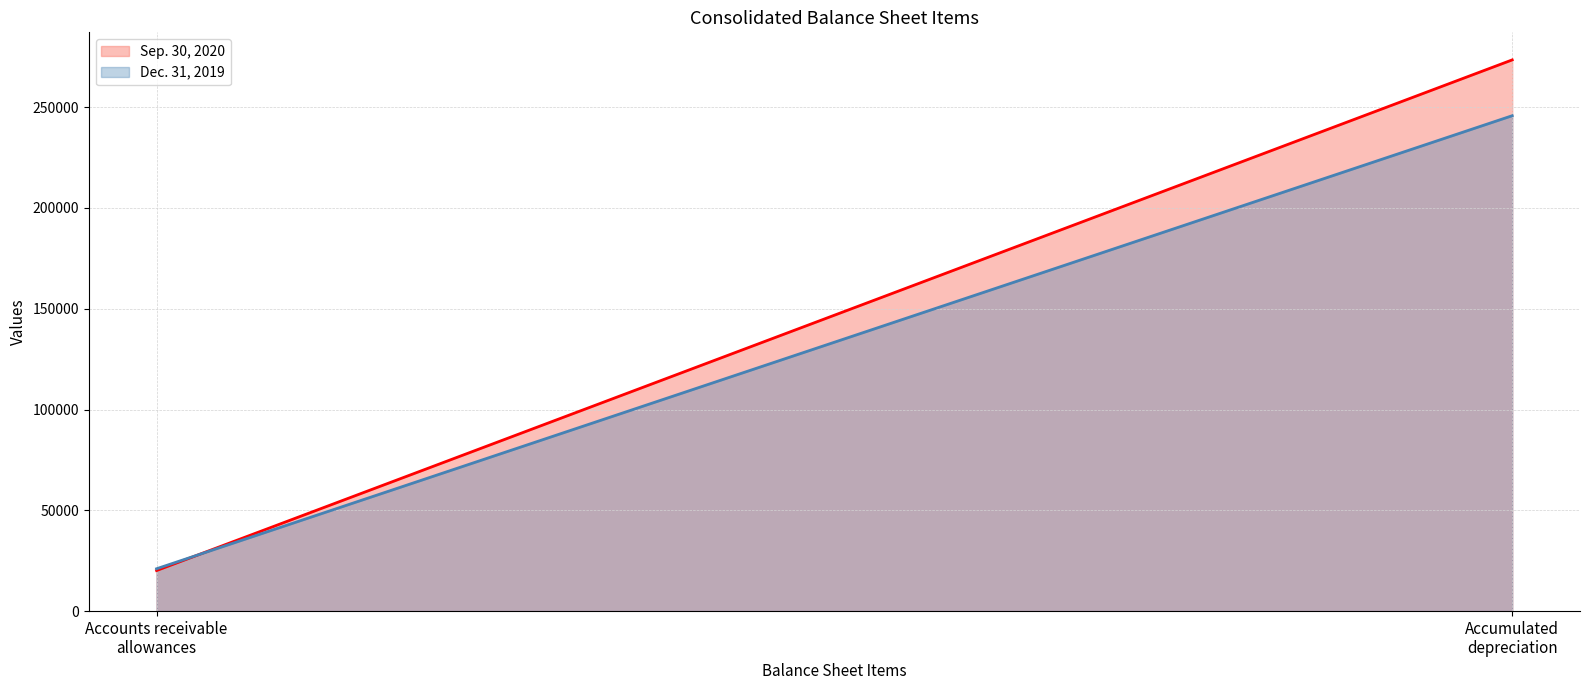

True or false: Sep. 30, 2020 has a value of 9019 at Accounts receivable
allowances.

False